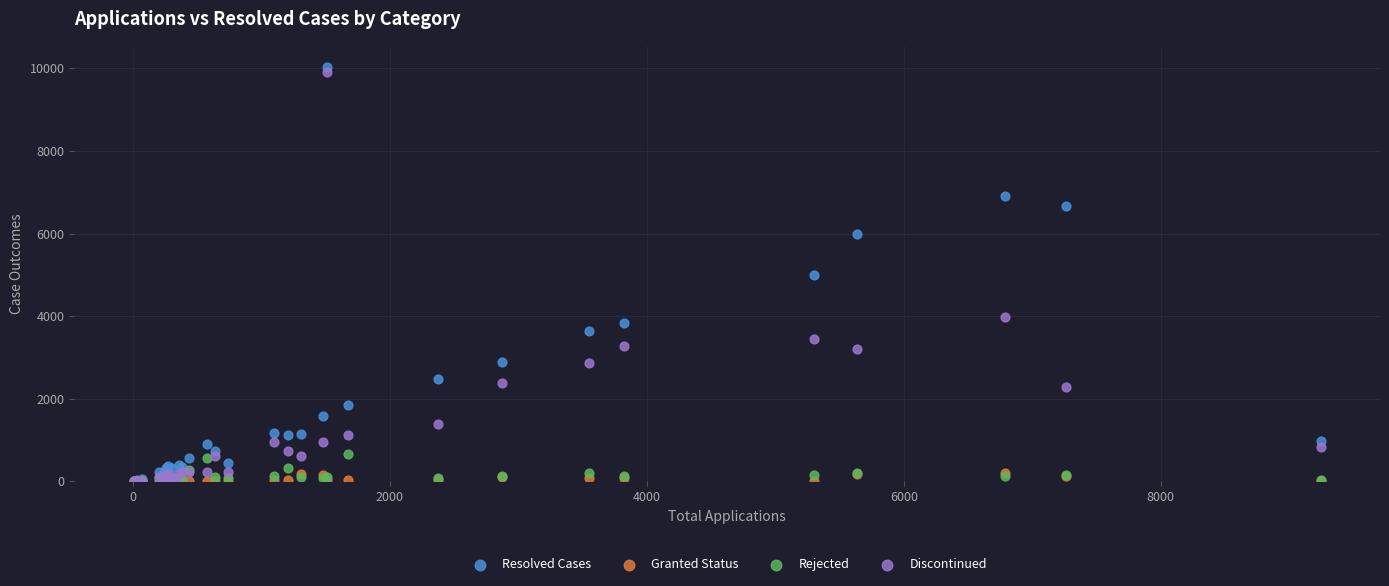

Which series contains the highest Y value?

Resolved Cases